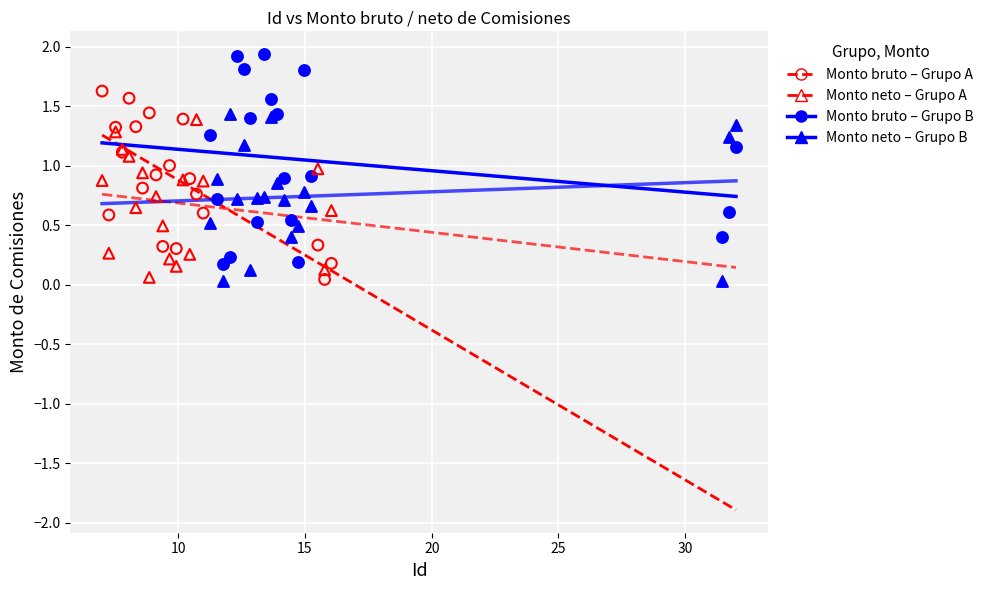

Which series has the largest Y range (max minus min)?

Monto bruto – Grupo B